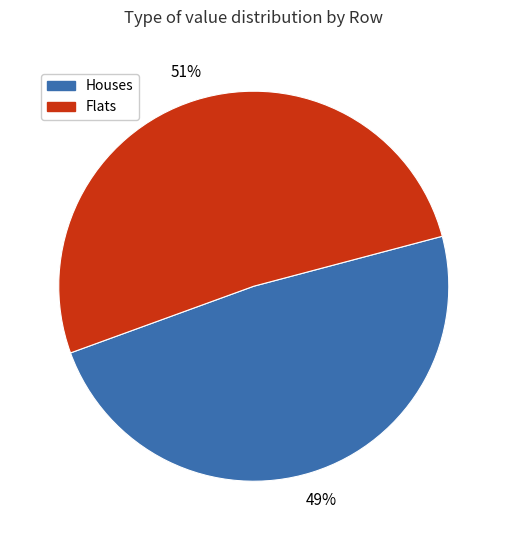

The Flats slice represents 37% of the pie. True or false?

False